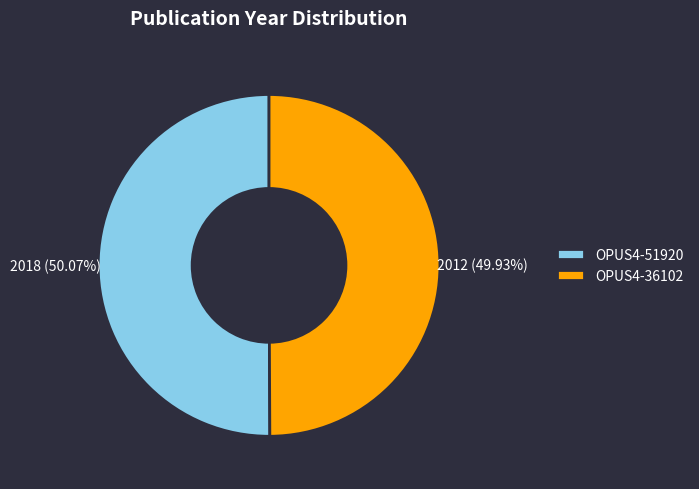

Approximately how many times larger is the value at OPUS4-51920 compared to OPUS4-36102?

1.0